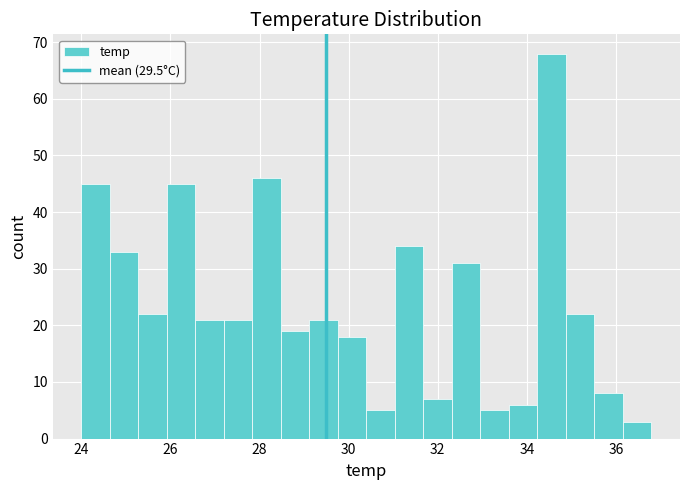

Around what value on the x-axis is the tallest bar? Give the approximate position of its centre, as read against the axis.

34.6